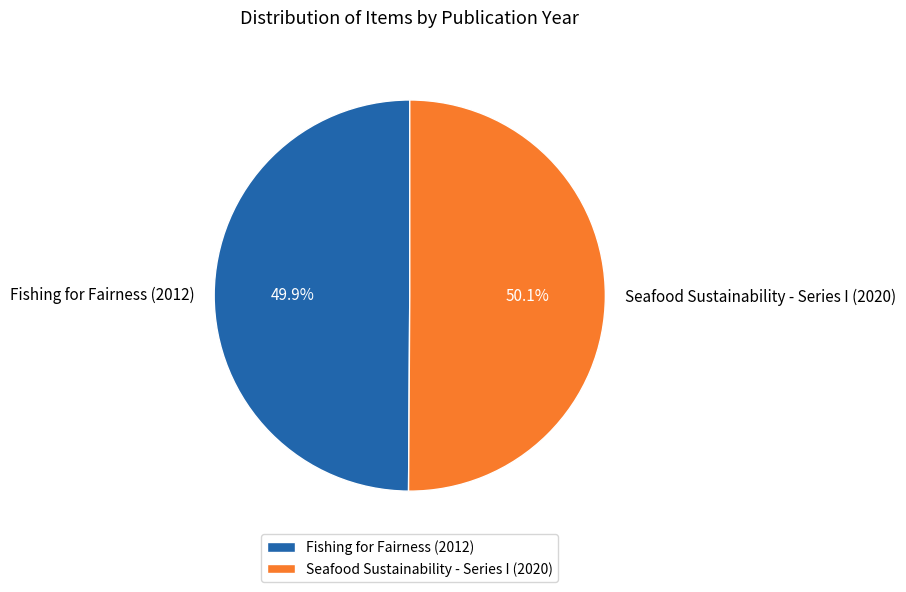

Is there a majority slice in this chart?

Yes